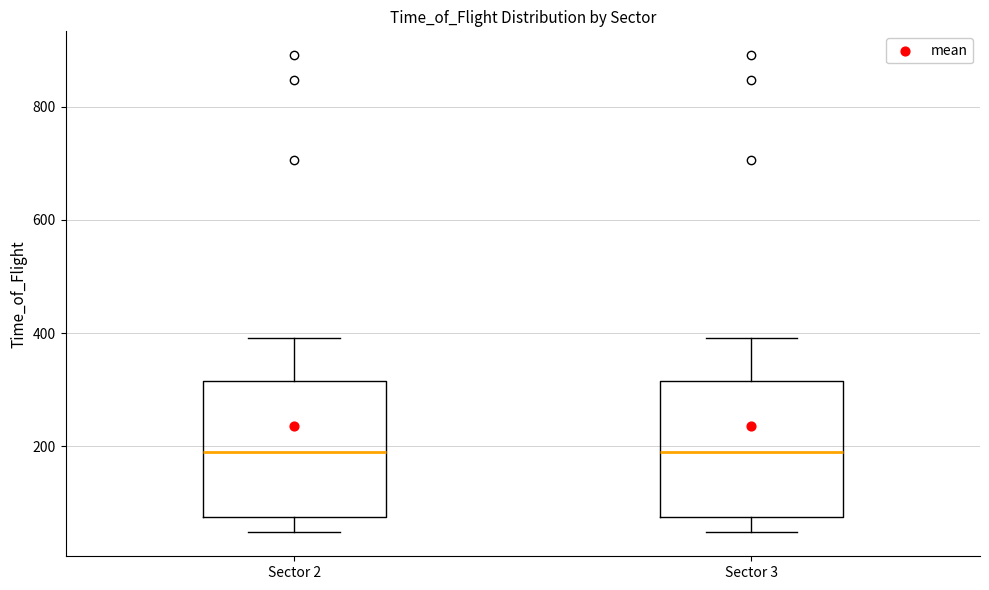

Where does the lower whisker of the box for Sector 3 end on the y-axis? The values are not printed on the chart, so give them approximately, as read against the axis.

40